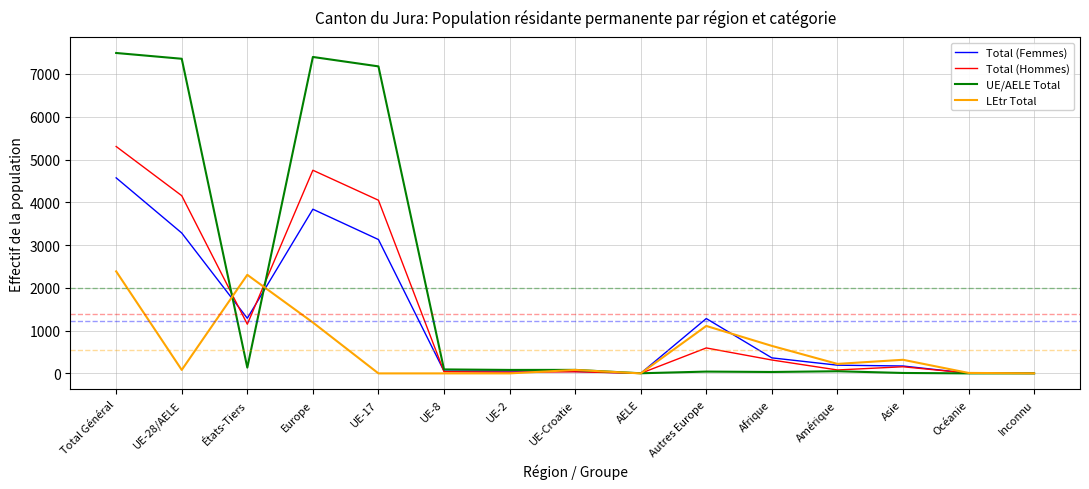

Which series has the widest spread of values?

UE/AELE Total